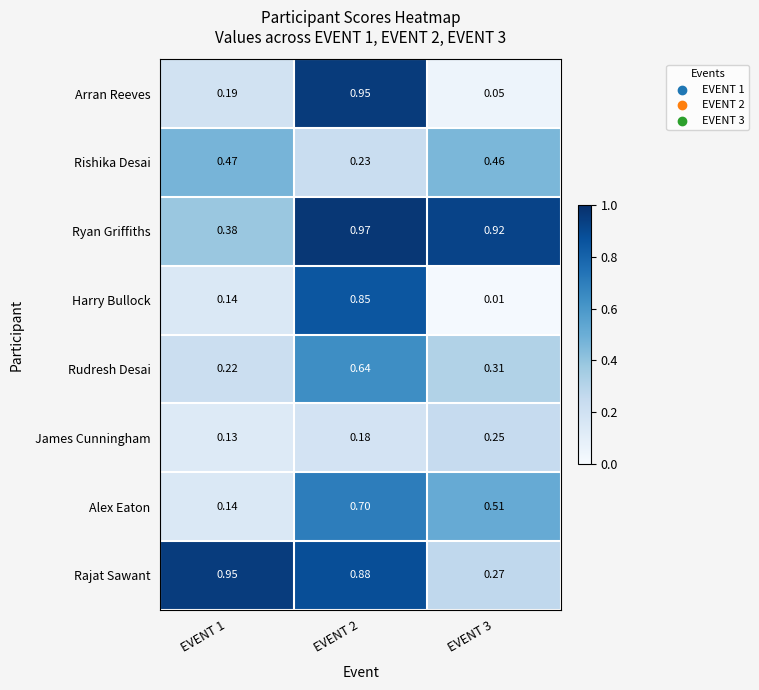

Which series has the largest range (max minus min)?

Arran Reeves